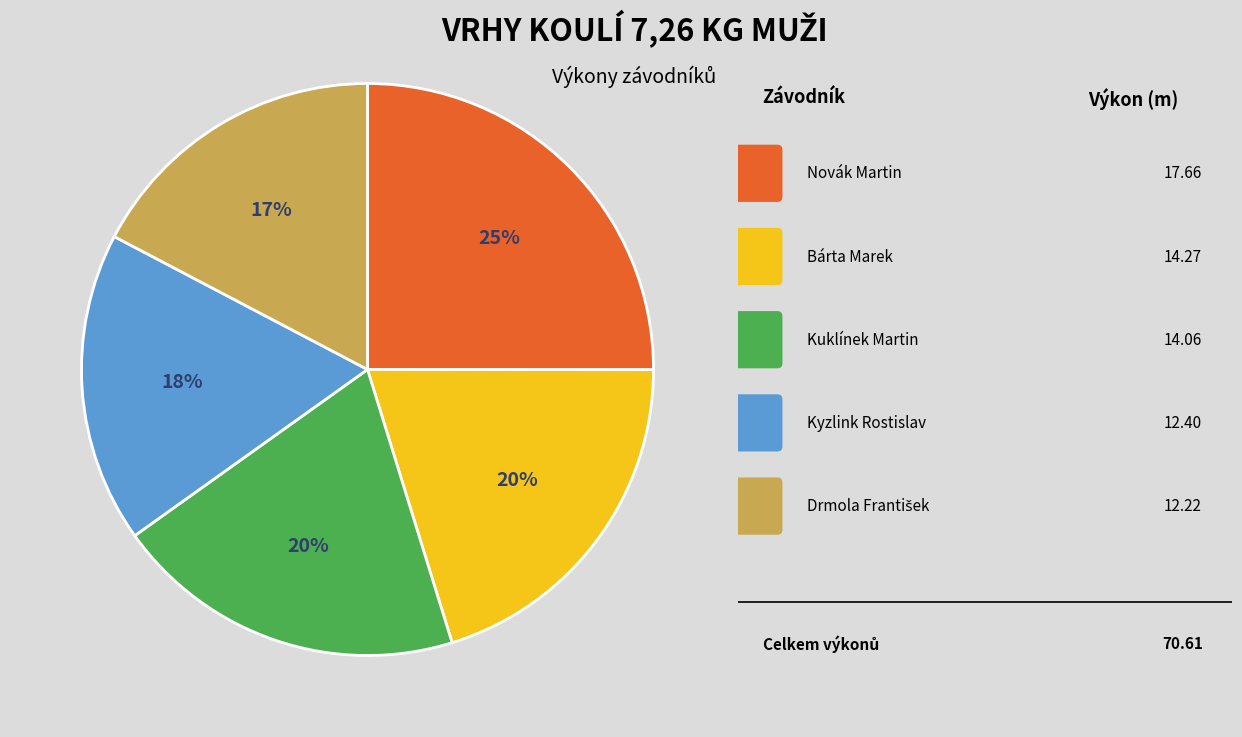

To the nearest percent, what is the average slice percentage?

20%